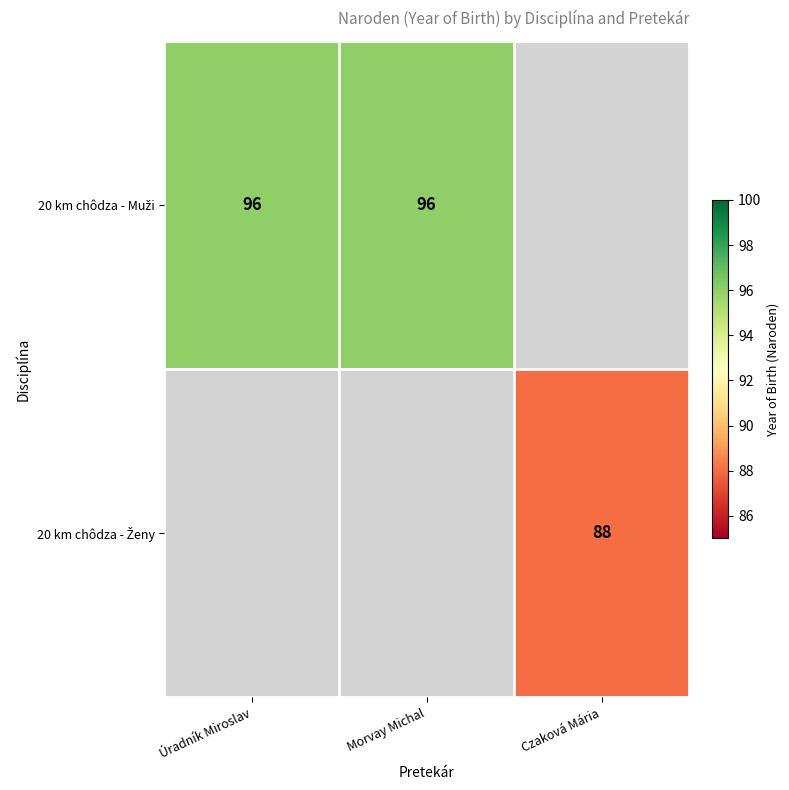

Rank the categories by 20 km chôdza - Muži value from highest to lowest.

Úradník Miroslav, Morvay Michal, Czaková Mária